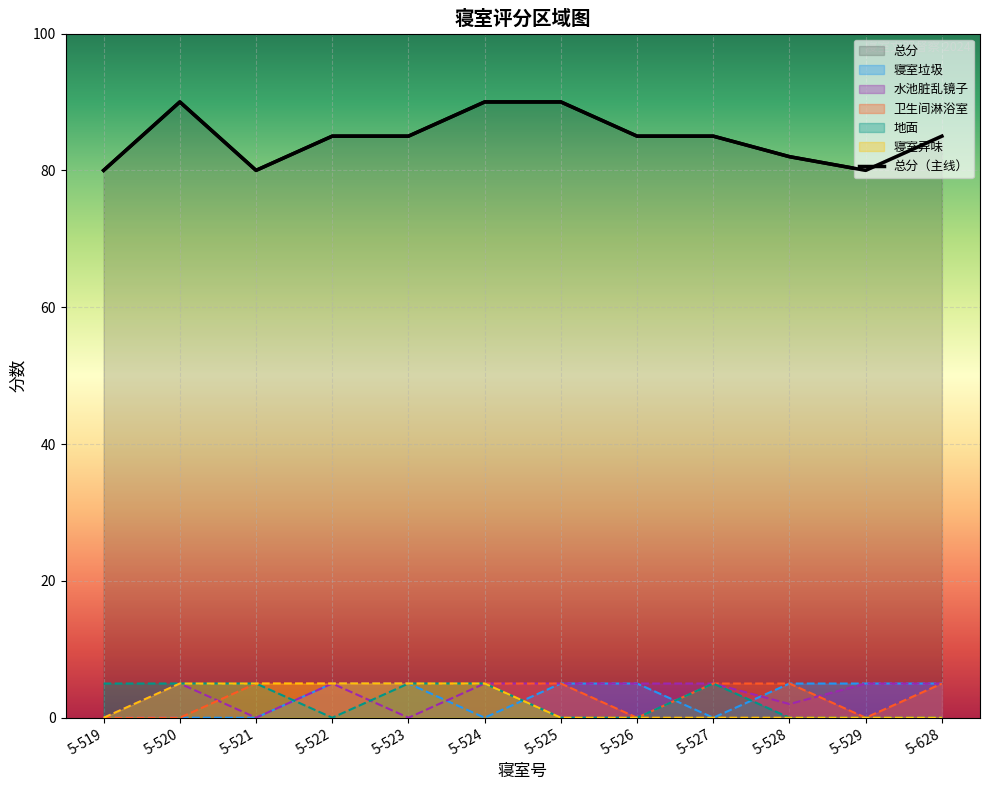

How many data points are above 85?

3